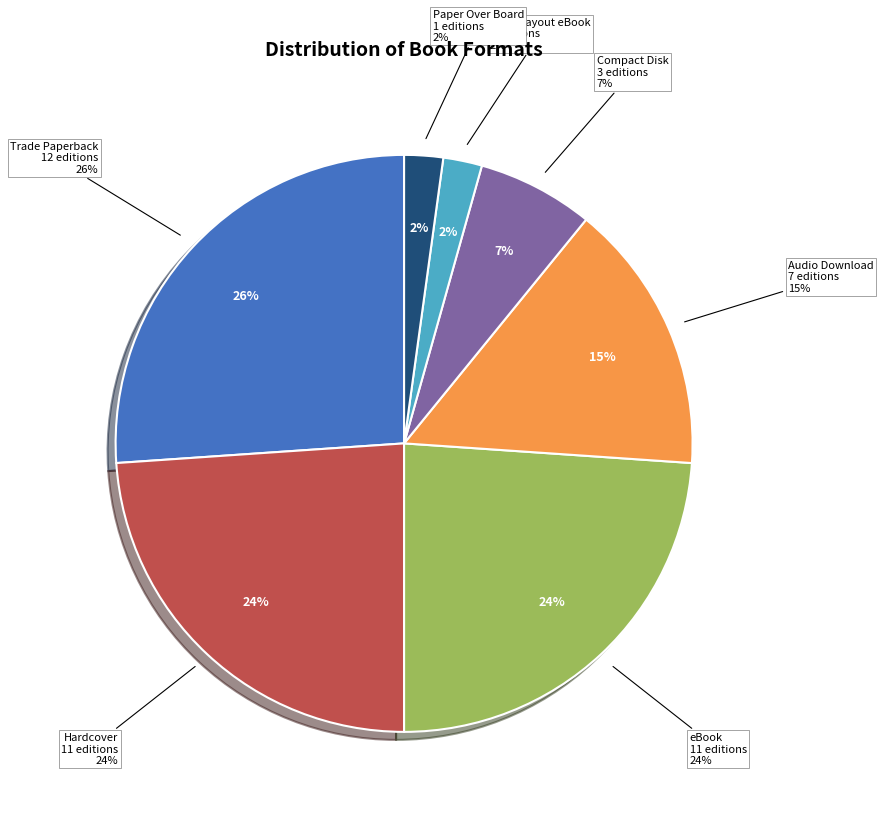

Rank the categories by value from highest to lowest.

Trade Paperback, Hardcover, eBook, Audio Download, Compact Disk, Fixed Layout eBook, Paper Over Board